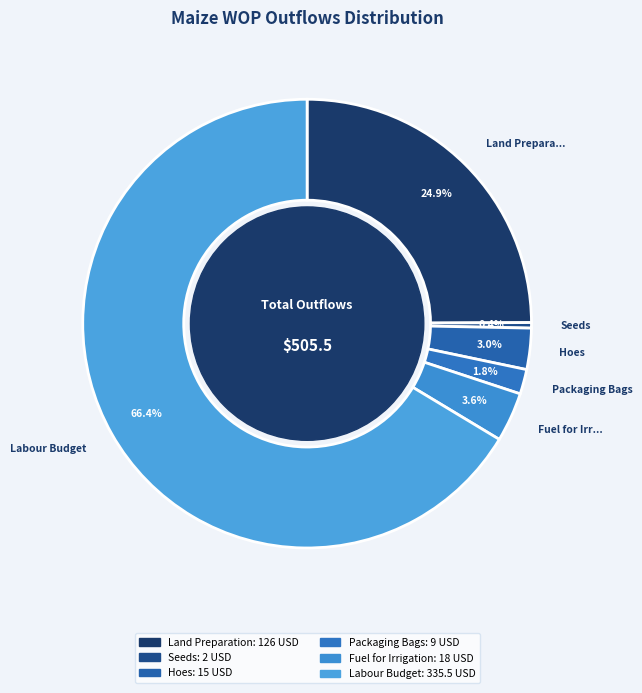

How many slices are in this pie chart?

6